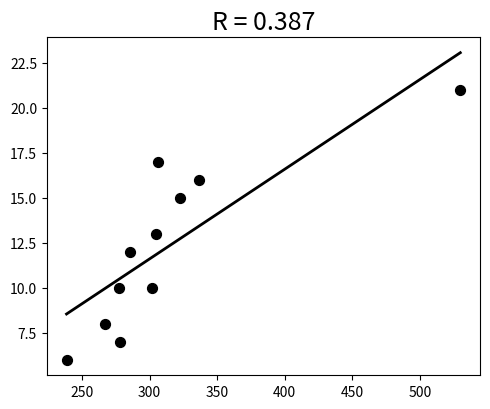

What is the range of Y values (max minus min)?

15